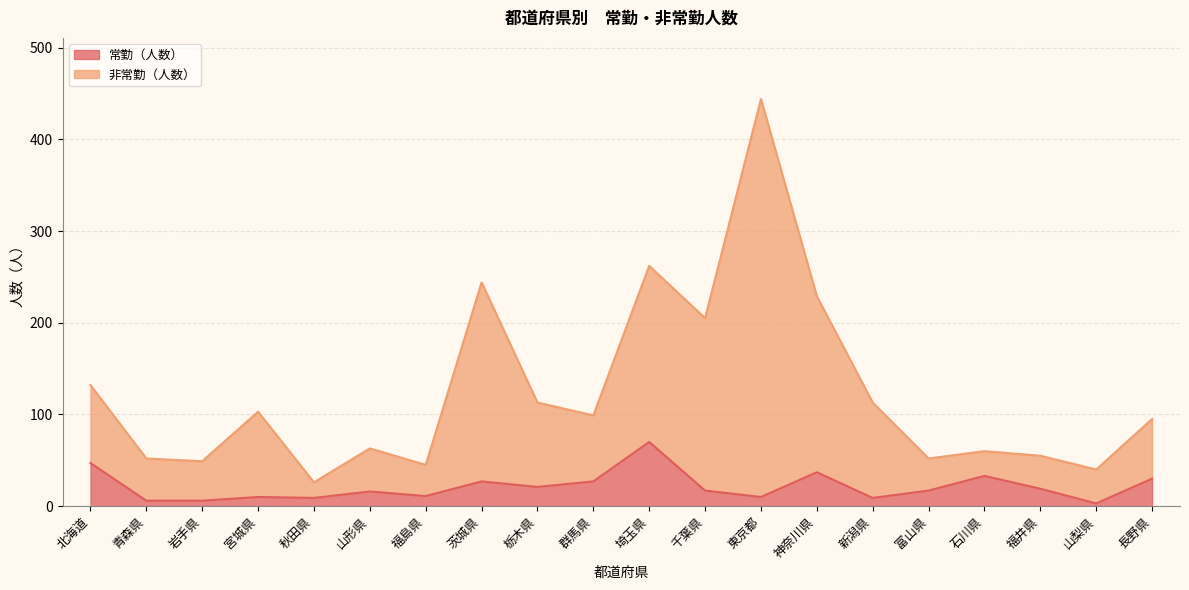

Reading left to right, list all the values displayed in this chart.

常勤（人数）: 47	6	6	10	9	16	11	27	21	27	70	17	10	37	9	17	33	19	3	30
非常勤（人数）: 132	52	49	103	26	63	45	244	113	99	262	205	444	229	113	52	60	55	40	95